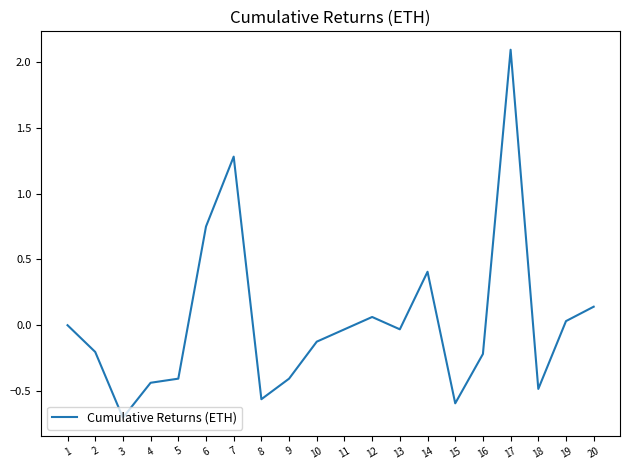

What is the maximum value shown in the chart?

2.1